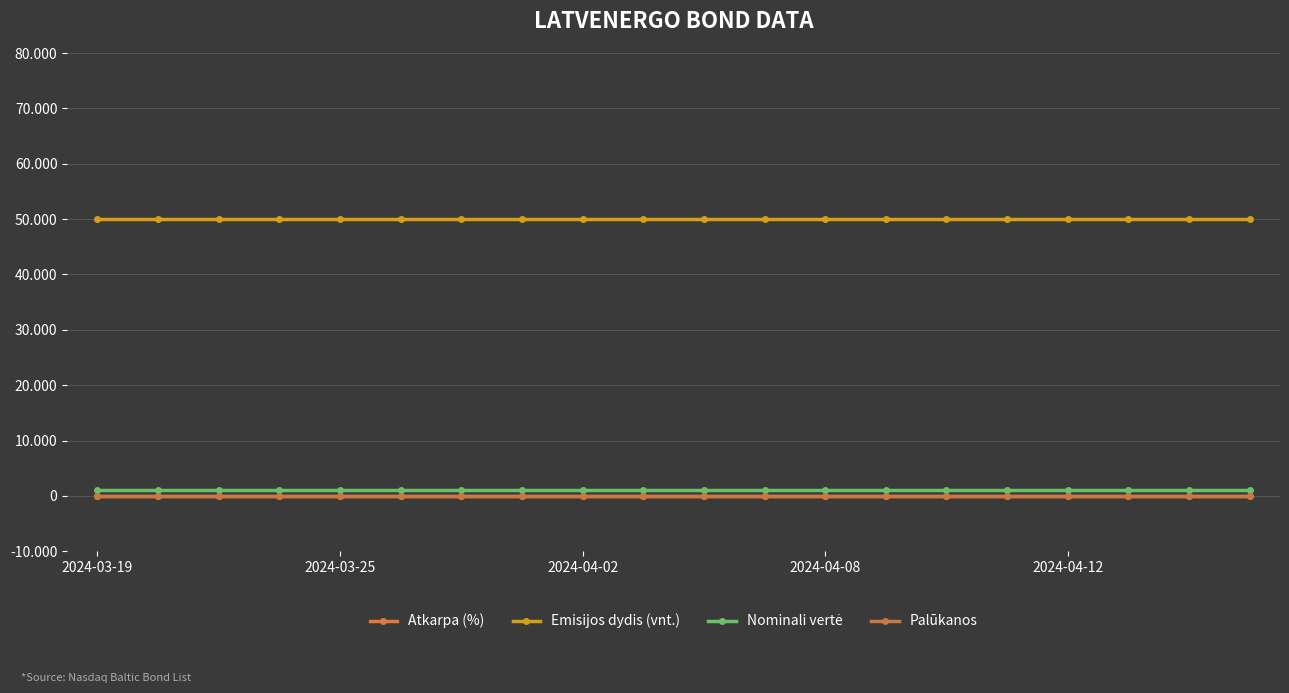

What is the maximum value shown in the chart?

50000.0